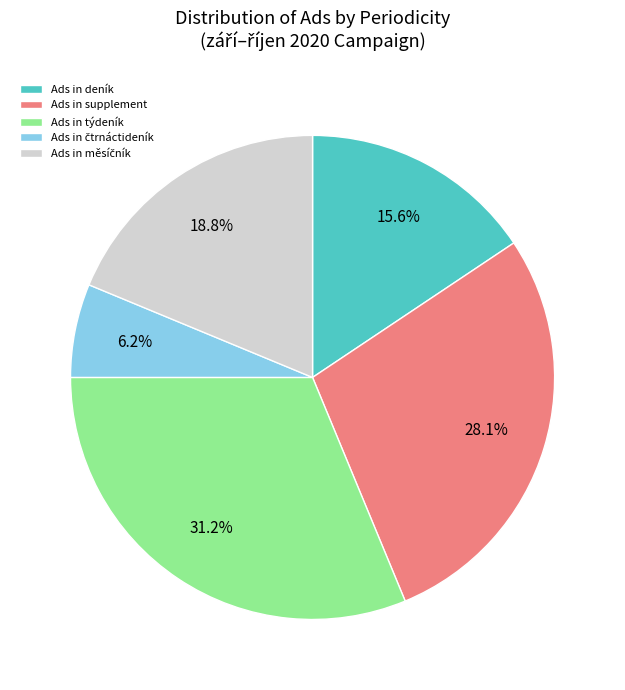

Which category has the biggest portion of the pie?

Ads in týdeník